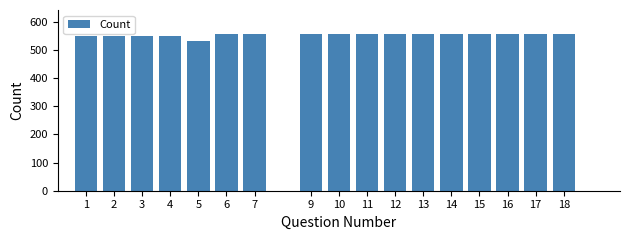

What is the difference between the maximum and minimum values?

27